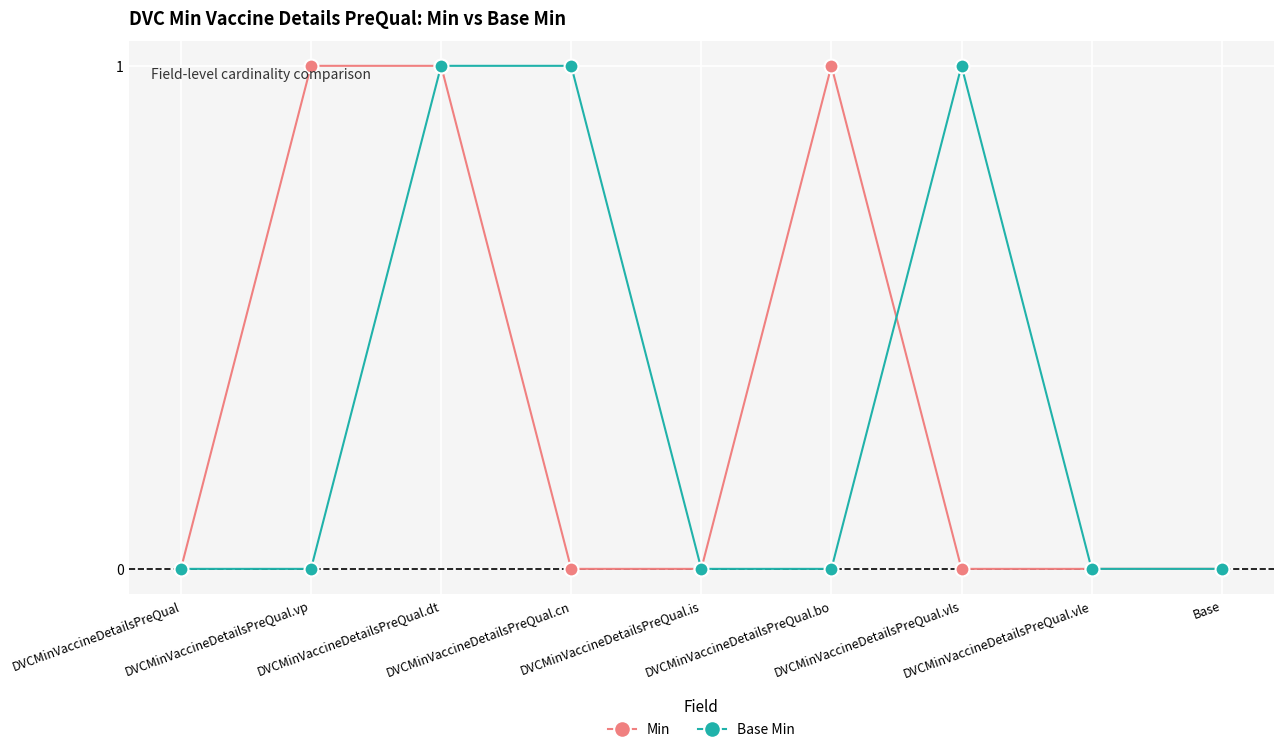

Is this an area chart (filled region under the line)?

No